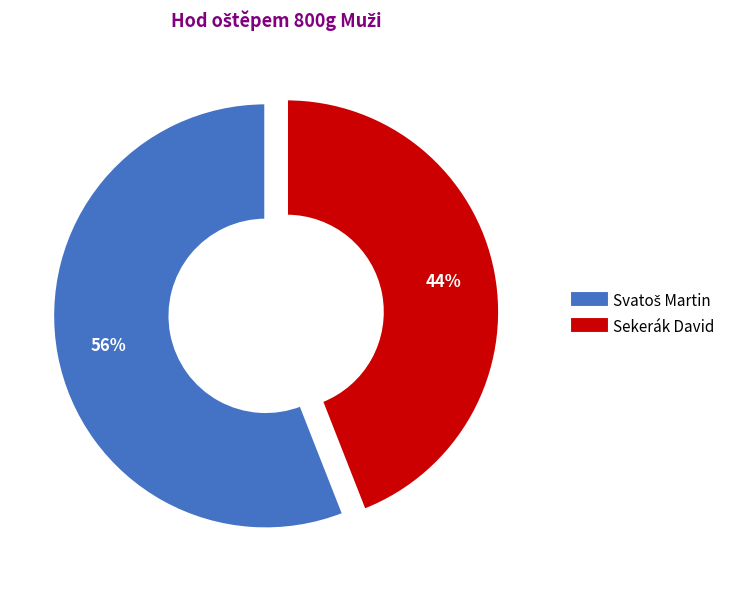

Does Sekerák David represent more than half of the total?

No